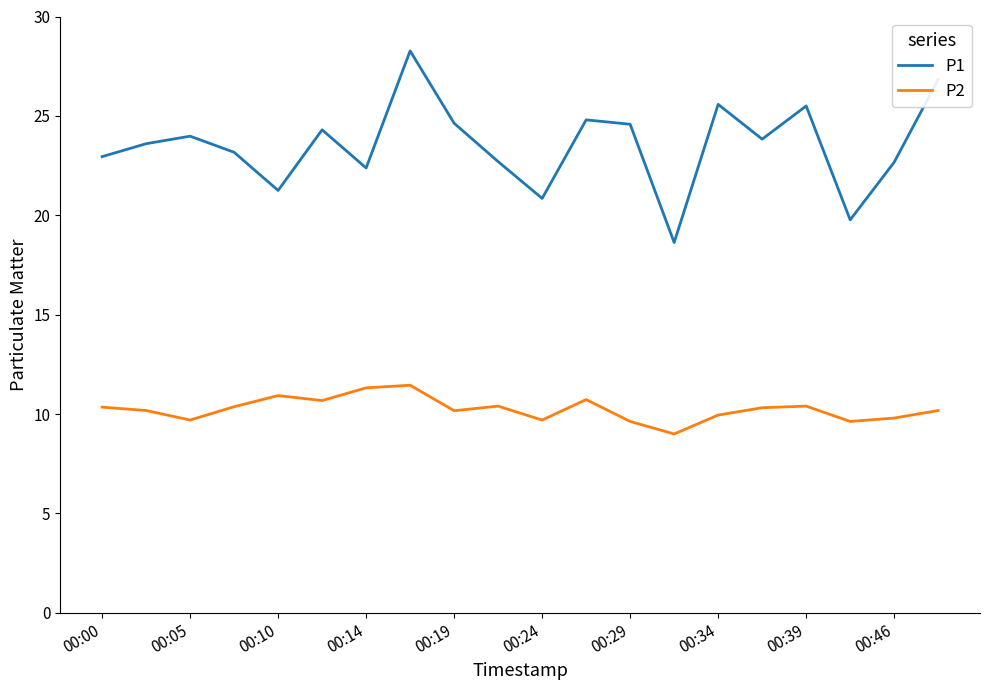

List the series in order of their overall mean, highest first.

P1, P2